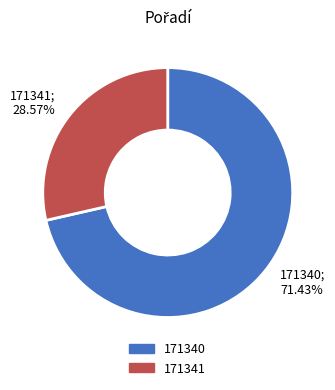

Is the sum of 171340 and 171341 greater than half?

Yes